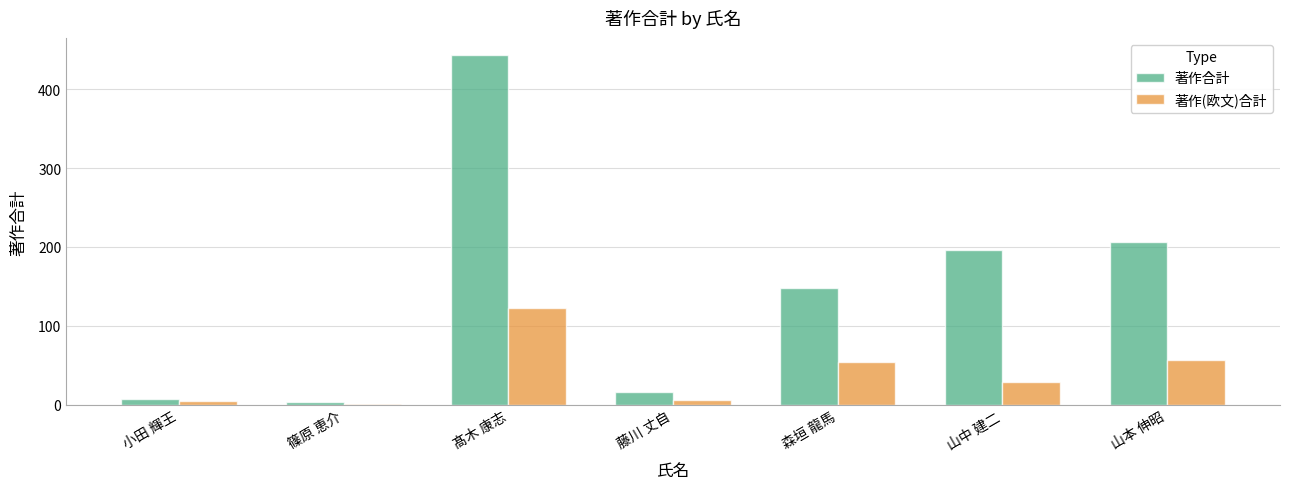

What is the sum of the 著作(欧文)合計 values at 髙木 康志 and 山中 建二?

152